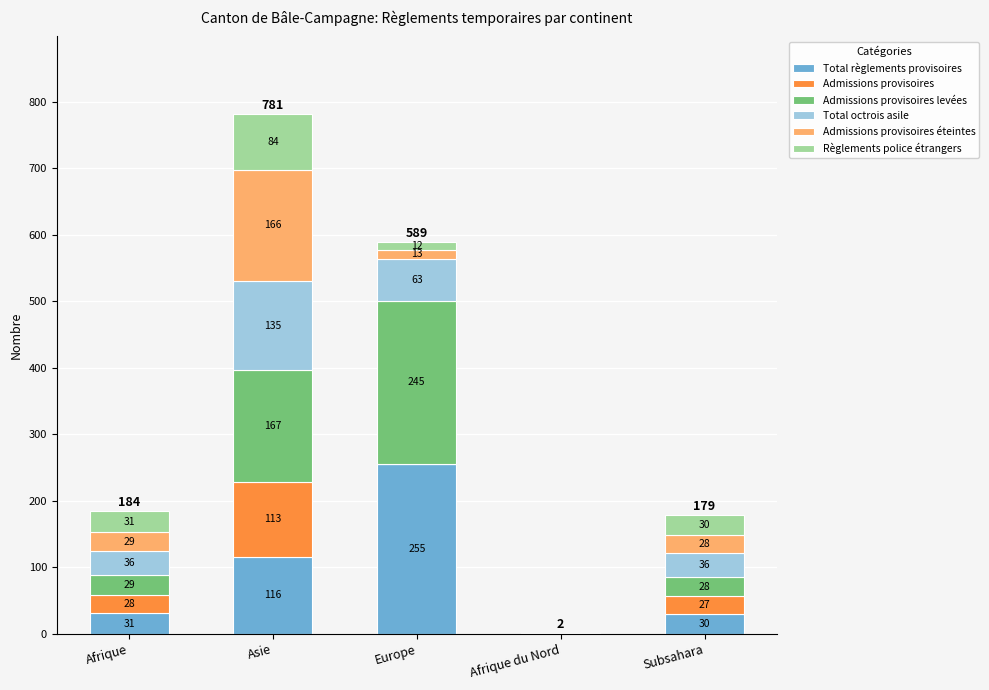

What is the total value across all series at Afrique du Nord?

2